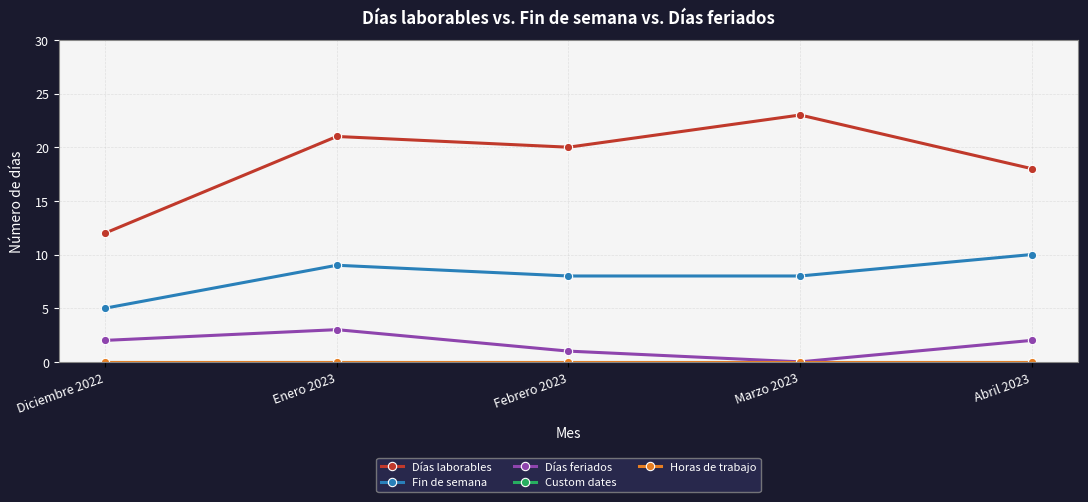

How many lines are shown in the chart?

5